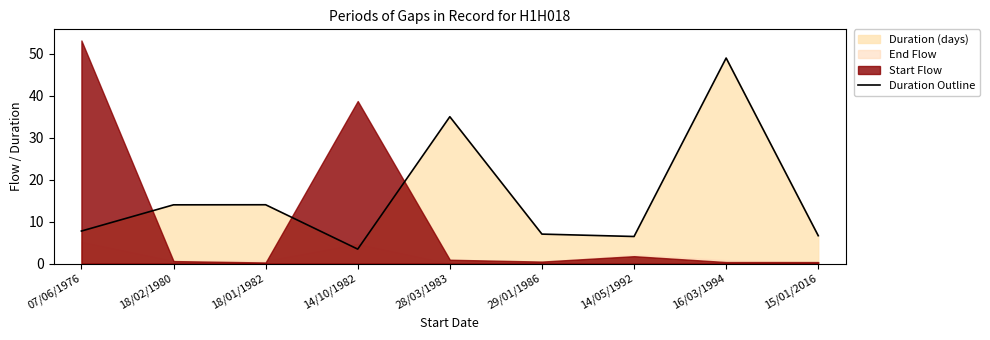

How many data points are above 7?

6